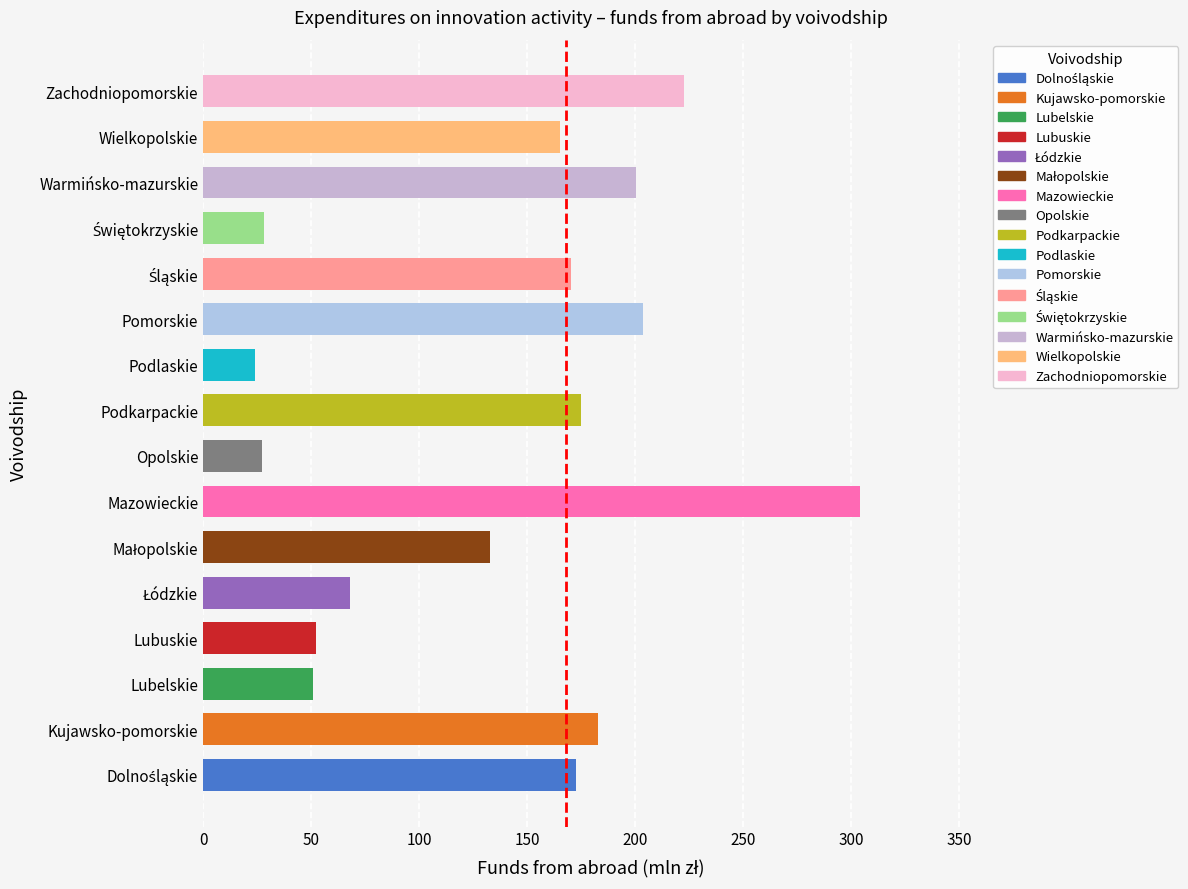

What is the change in value from Podlaskie to Zachodniopomorskie?

+198.7